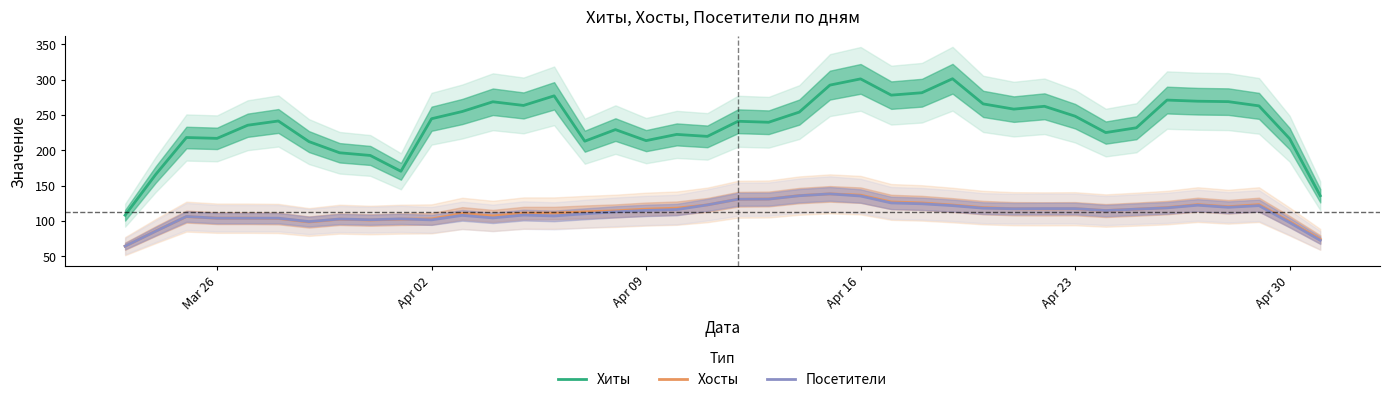

True or false: Хиты has a value of 465.0 at Apr 16.

False